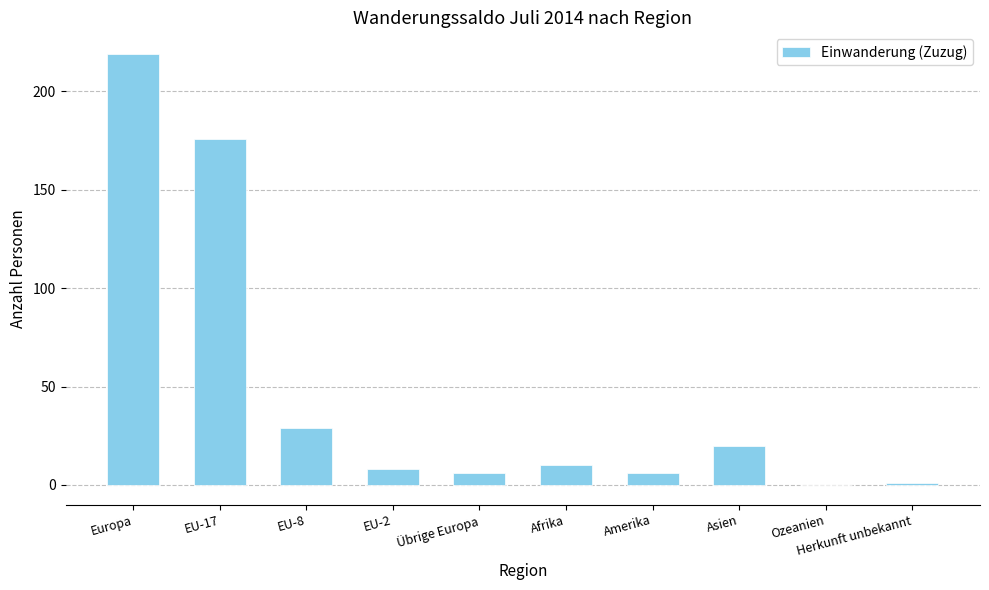

What is the maximum value shown in the chart?

219